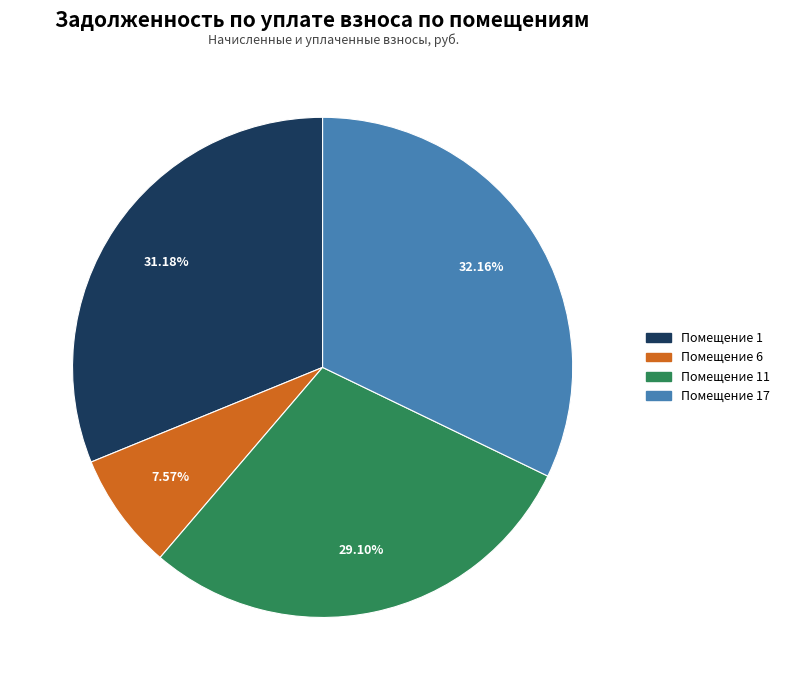

Does any single category account for the majority?

No